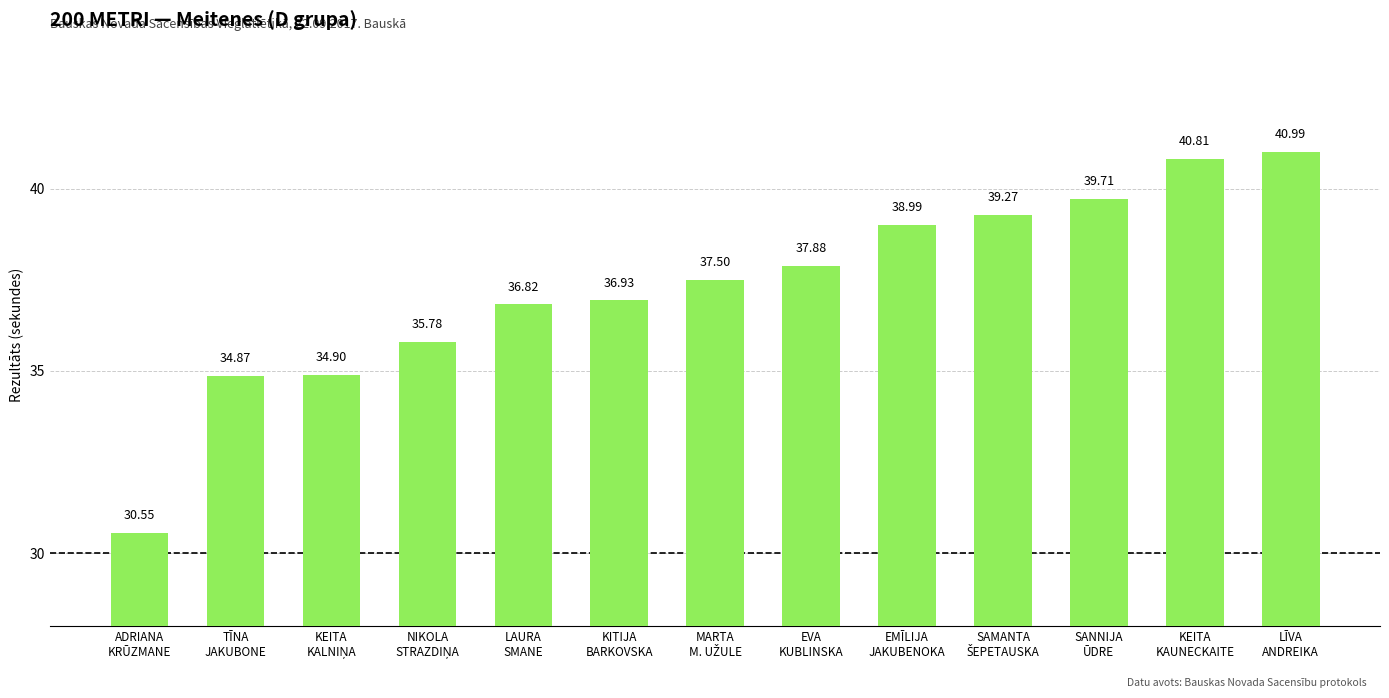

Are the bars grouped side by side (vs. stacked)?

No